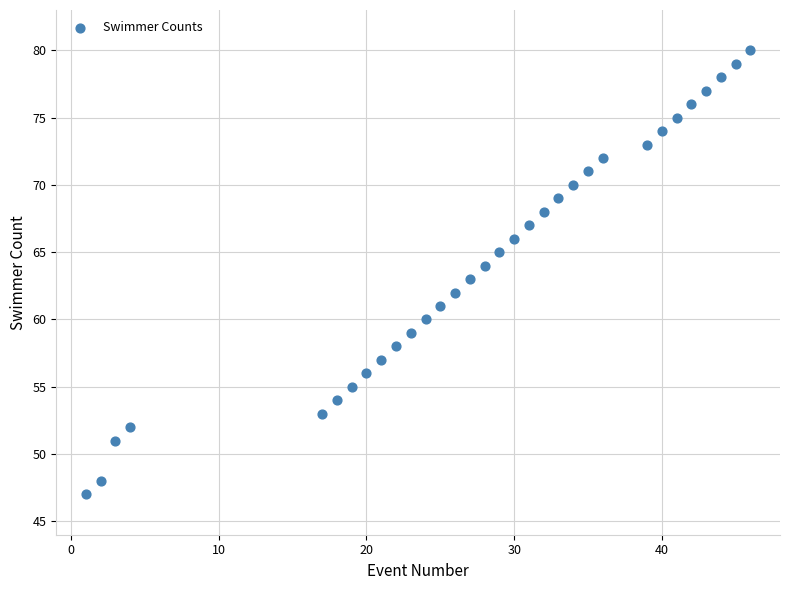

What is the range of X values (max minus min)?

45